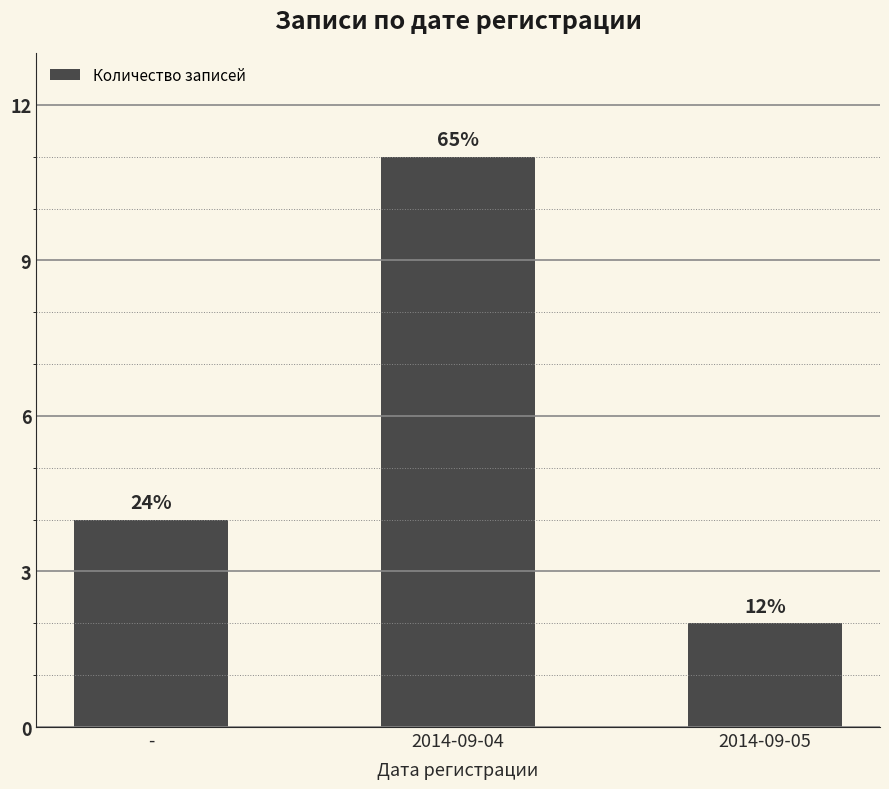

True or false: the data shows 3 at 2014-09-05.

False